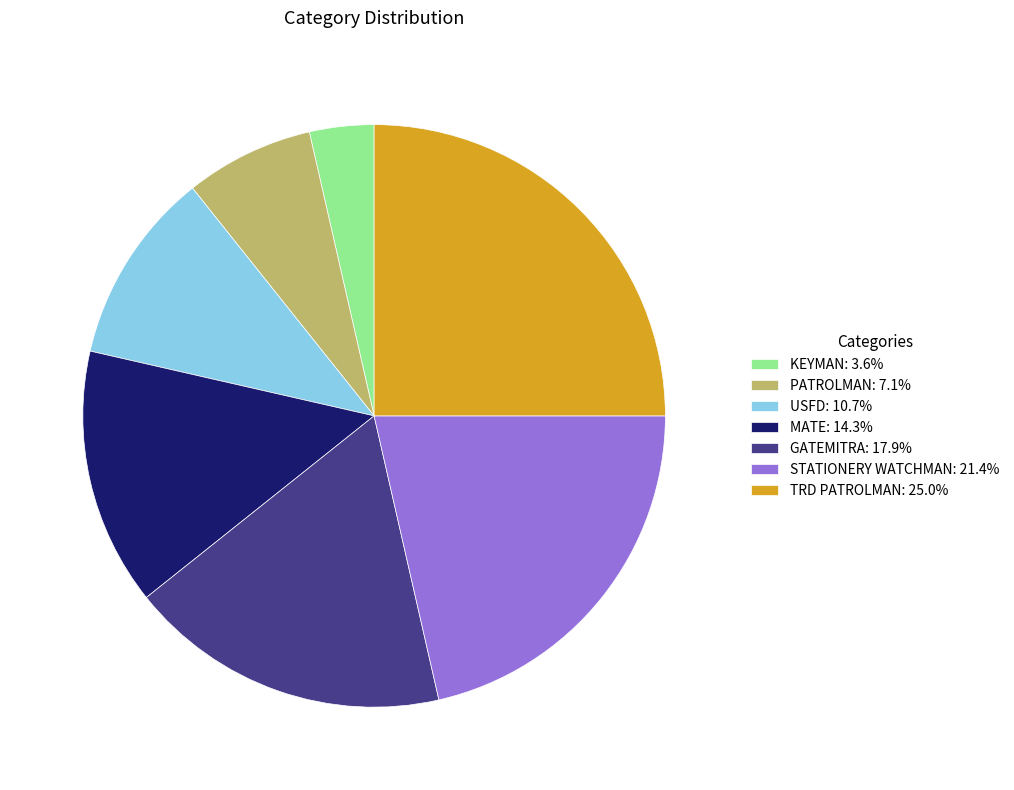

Approximately how many times larger is the value at KEYMAN: 3.6% compared to PATROLMAN: 7.1%?

0.5